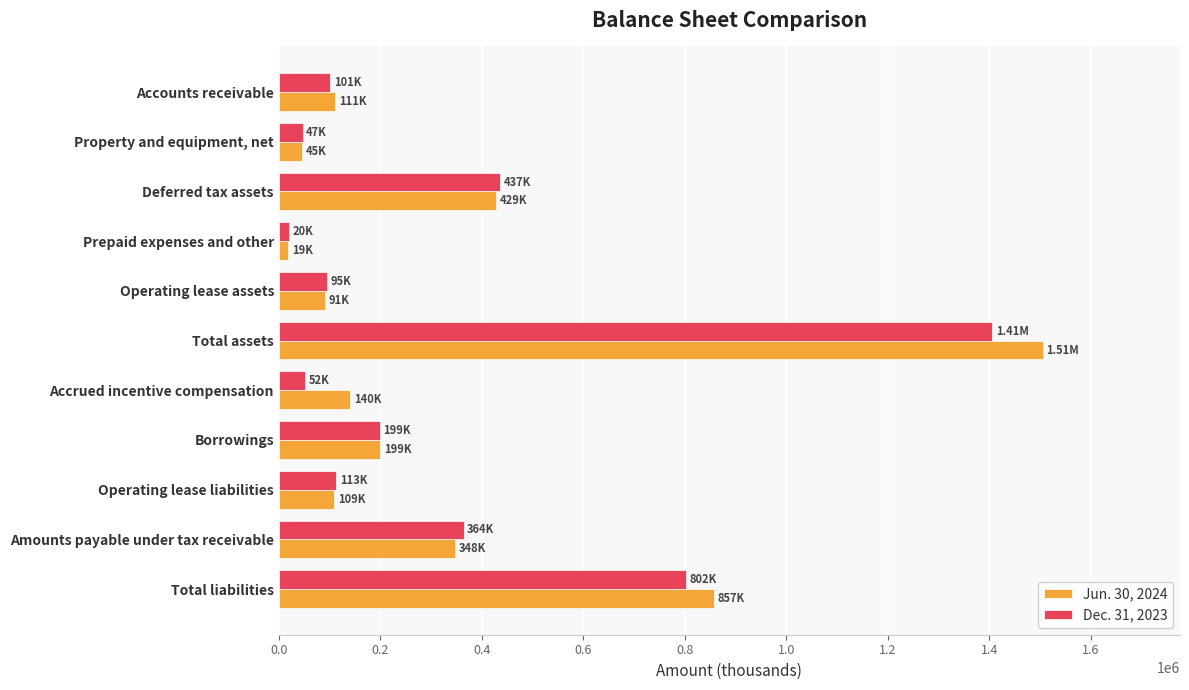

Is the value of Jun. 30, 2024 at Total assets greater than the value of Dec. 31, 2023 at Deferred tax assets?

Yes